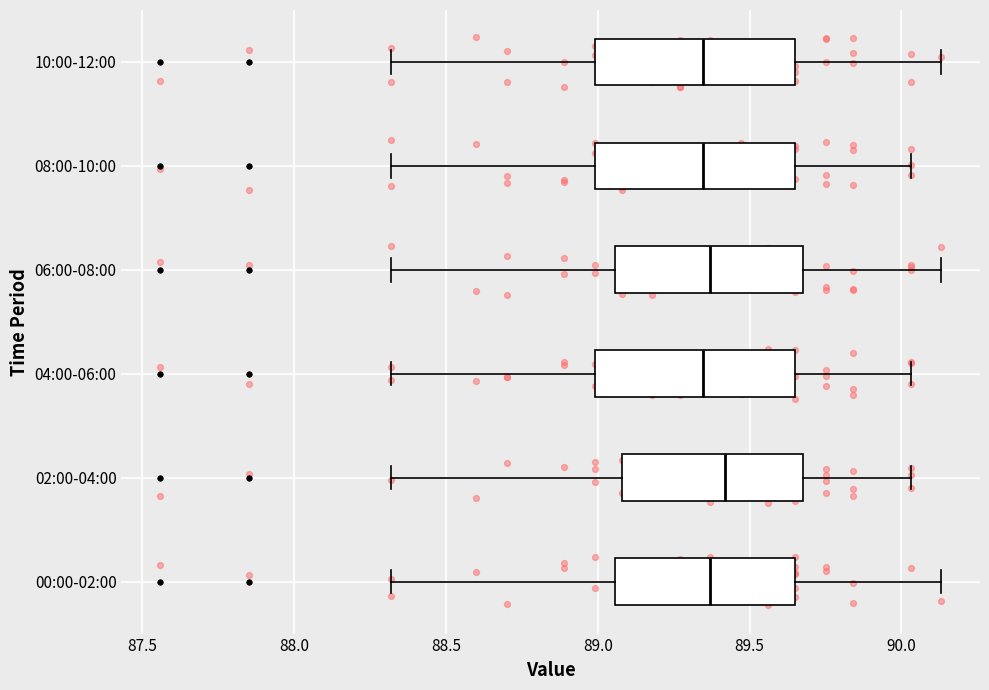

Reading bottom to top, transcribe this box plot: for each box, give where its median line is, the range the box spans, and where its two whiskers end, as read against the x-axis. The values are not printed on the chart, so give them approximately, as read against the axis.

00:00-02:00: median 89.35, box 89.05 to 89.65, whiskers 88.30 to 90.15
02:00-04:00: median 89.40, box 89.10 to 89.70, whiskers 88.30 to 90.05
04:00-06:00: median 89.35, box 89.00 to 89.65, whiskers 88.30 to 90.05
06:00-08:00: median 89.35, box 89.05 to 89.70, whiskers 88.30 to 90.15
08:00-10:00: median 89.35, box 89.00 to 89.65, whiskers 88.30 to 90.05
10:00-12:00: median 89.35, box 89.00 to 89.65, whiskers 88.30 to 90.15